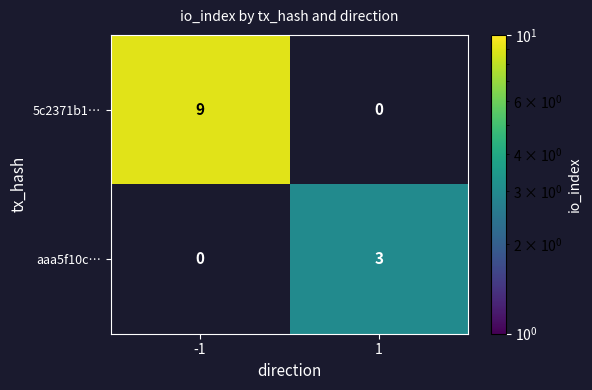

Which category has the lowest value across all series?

1